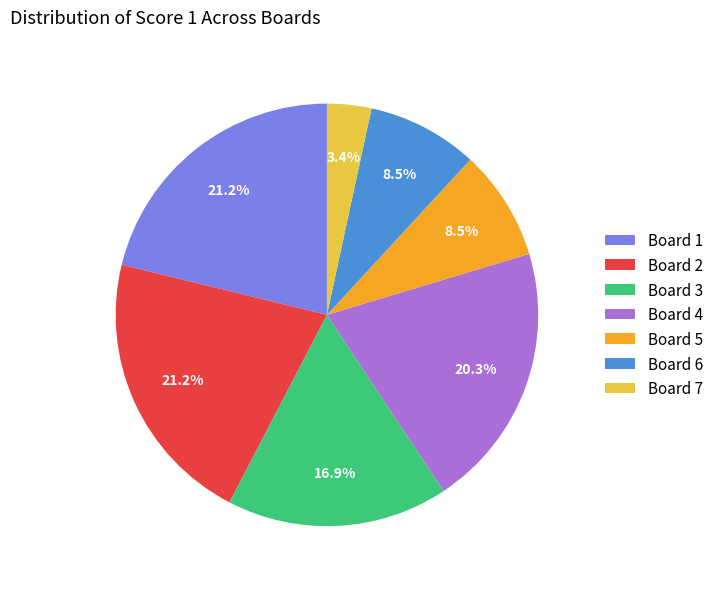

How many slices are in this pie chart?

7